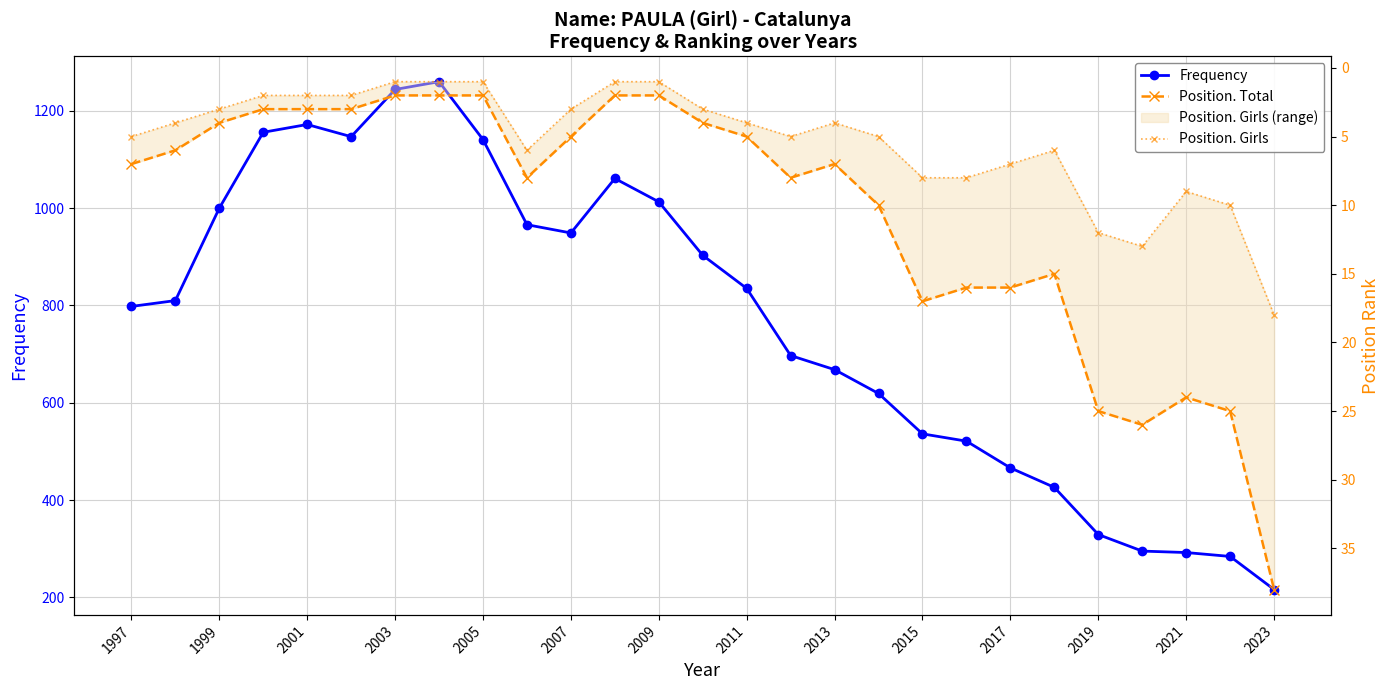

Is this an area chart (filled region under the line)?

No